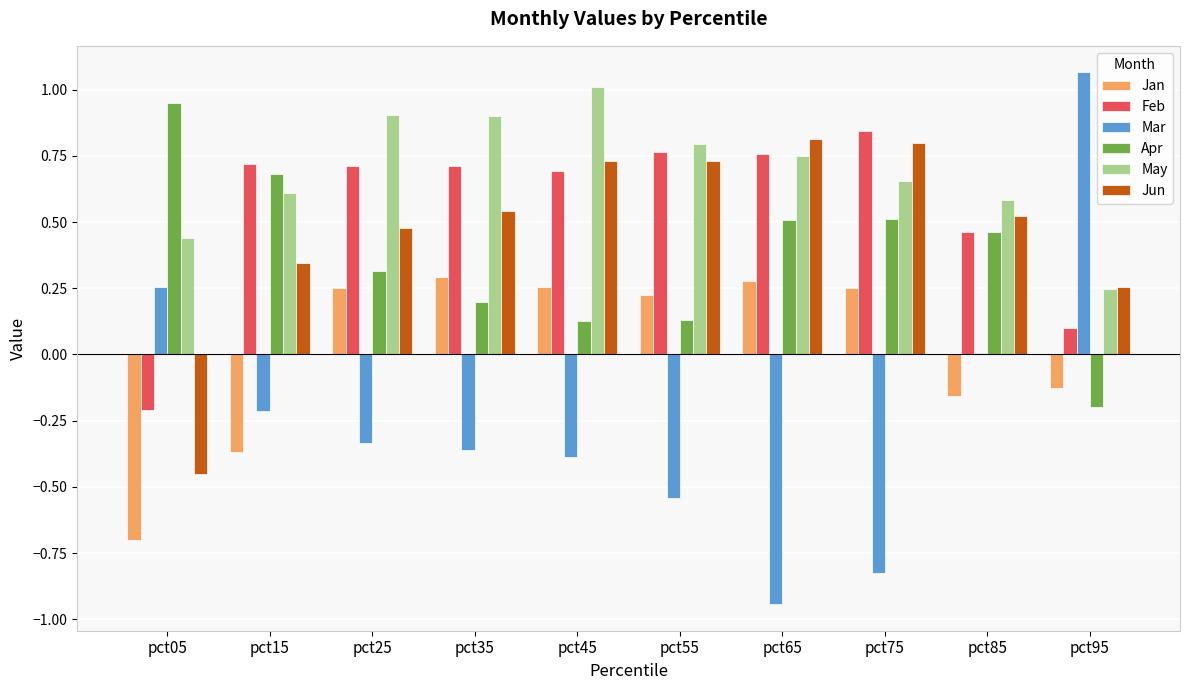

What is the sum of all Jun values?

4.8